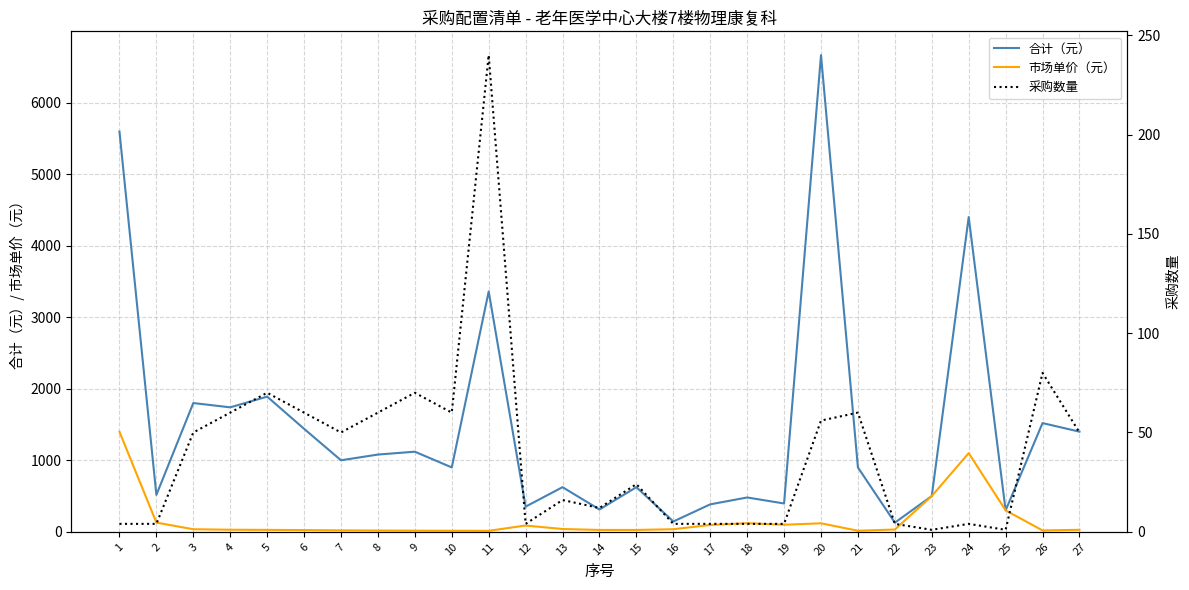

Between 14 and 11, which is larger?

11